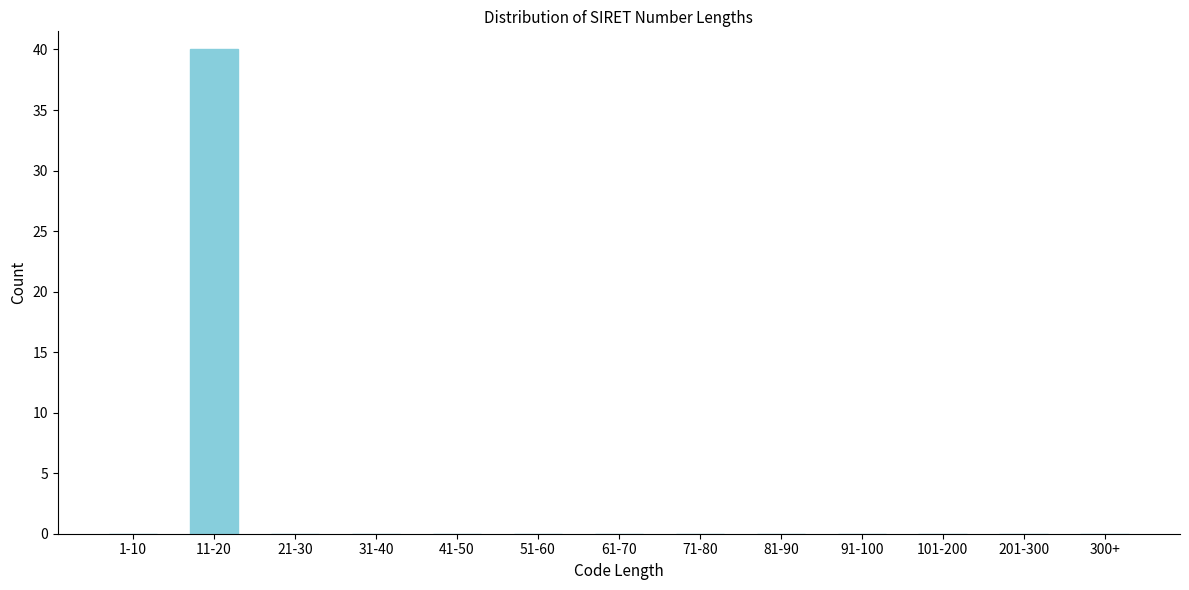

Reading left to right, transcribe all the data shown in this chart.

1-10=0	11-20=40	21-30=0	31-40=0	41-50=0	51-60=0	61-70=0	71-80=0	81-90=0	91-100=0	101-200=0	201-300=0	300+=0